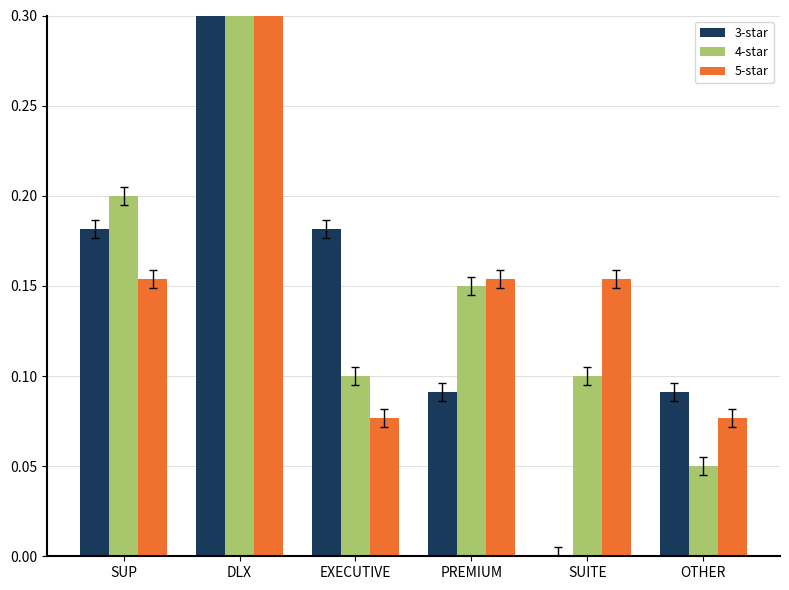

Between PREMIUM and OTHER, which is larger?

PREMIUM